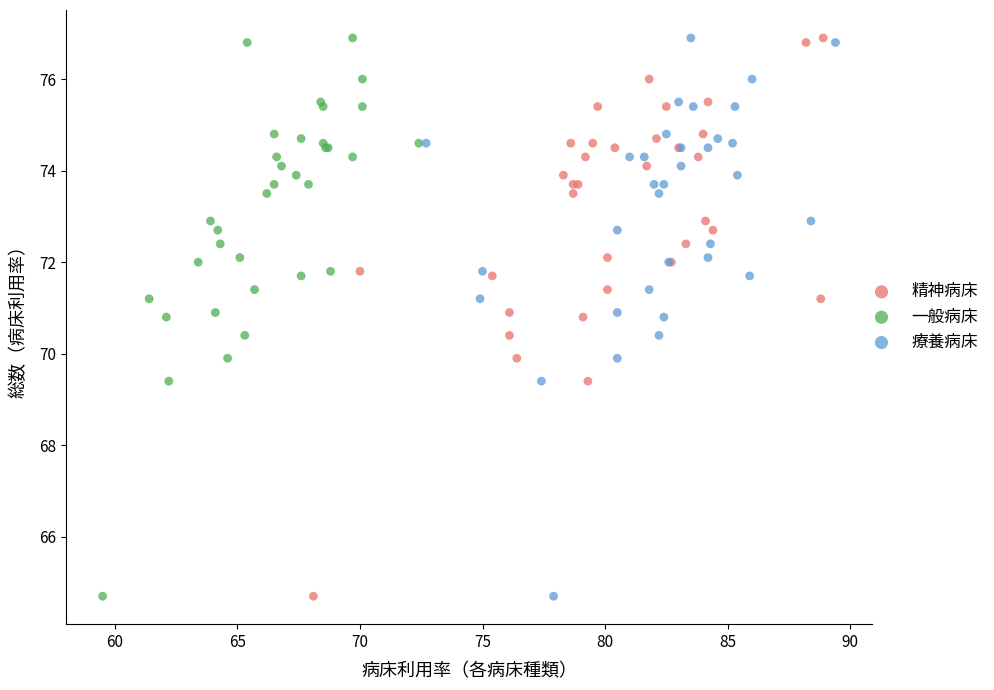

What are all the series names shown in the legend?

精神病床, 一般病床, 療養病床